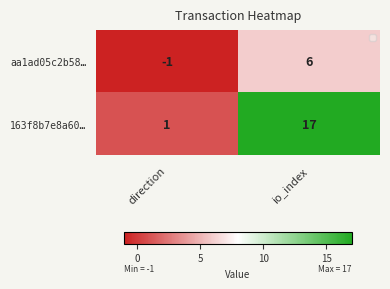

Which series has the largest range (max minus min)?

163f8b7e8a60…